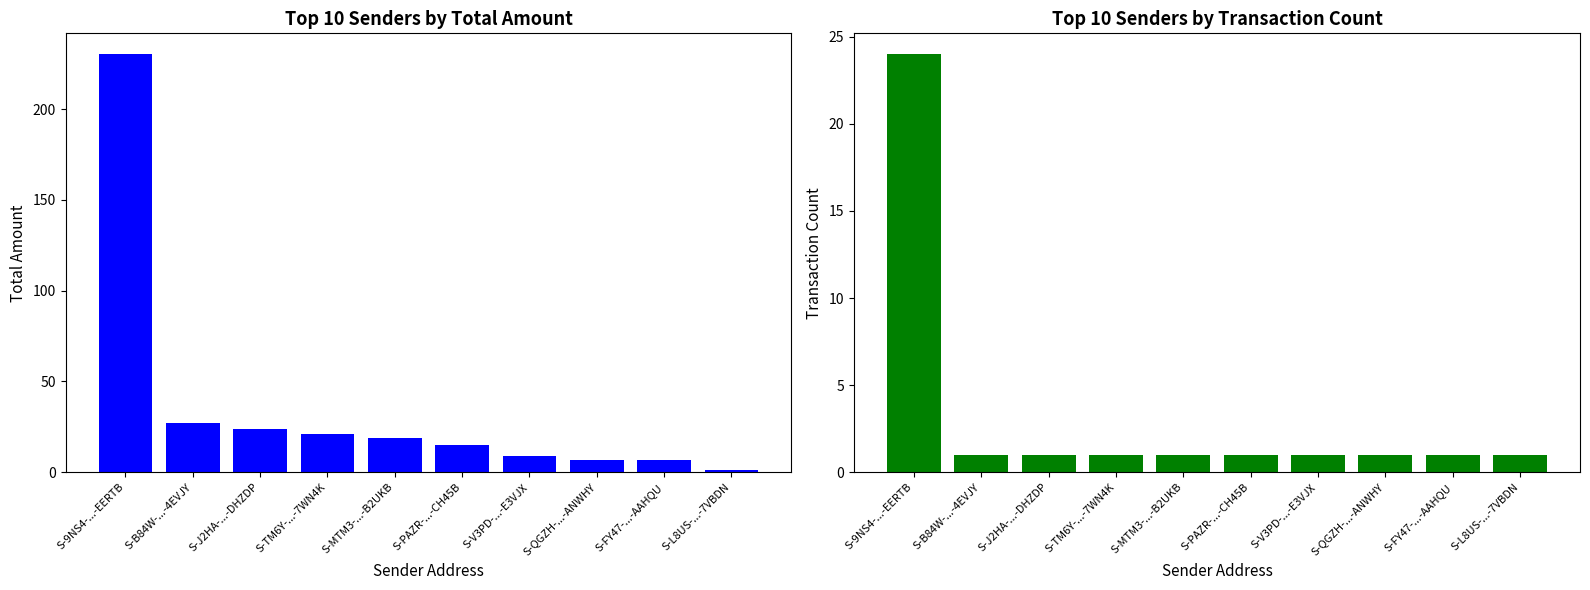

Is the value of Transaction Count at S-J2HA-...-DHZDP greater than the value of Total Amount at S-QGZH-...-ANWHY?

No